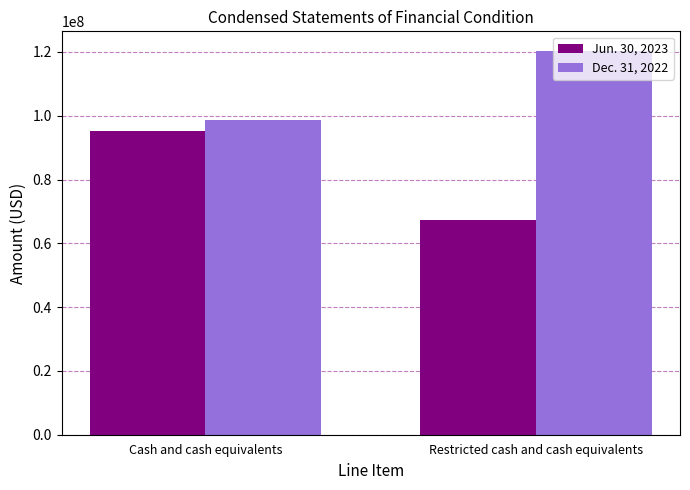

The Jun. 30, 2023 series shows 151988566 at Cash and cash equivalents. True or false?

False